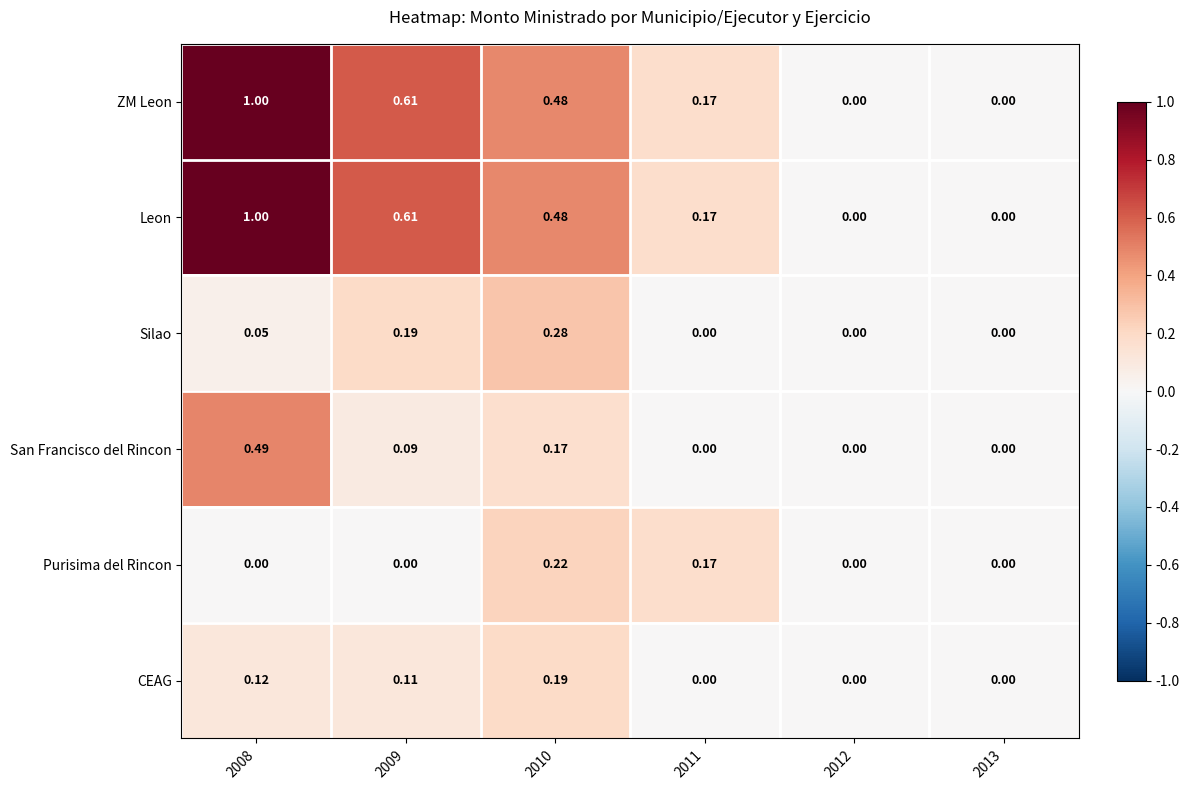

Which series changed the most between 2008 and 2009?

San Francisco del Rincon